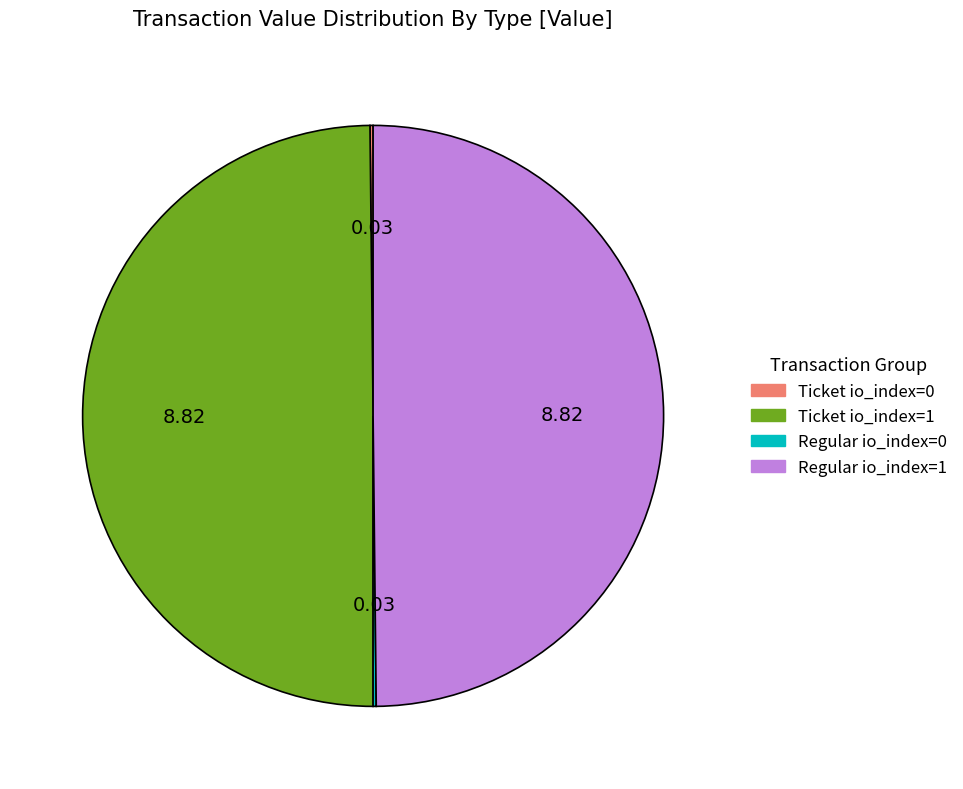

What is the ratio of the value at Ticket io_index=1 to the value at Regular io_index=1?

1.0